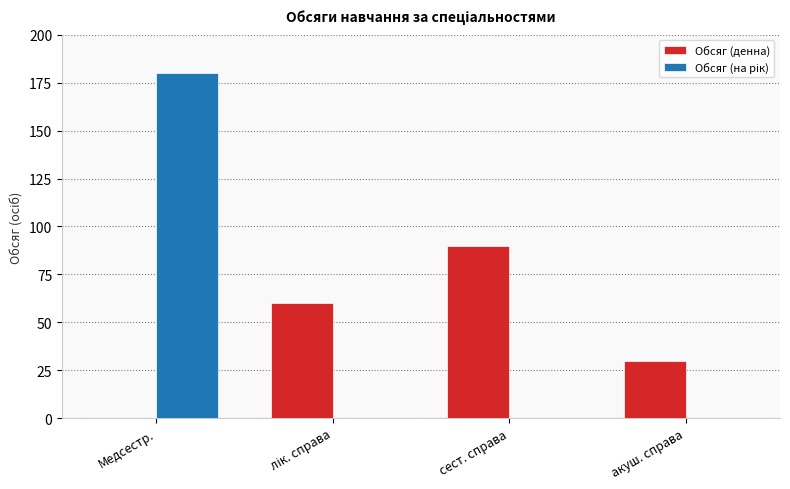

The Обсяг (денна) series shows 0 at Медсестр.. True or false?

True